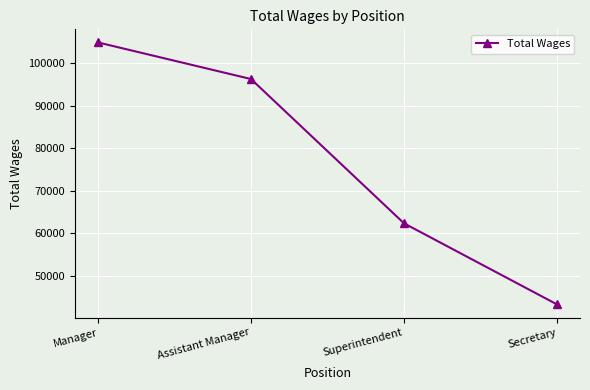

Reading right to left, list all the values displayed in this chart.

43226	62307	96250	104863